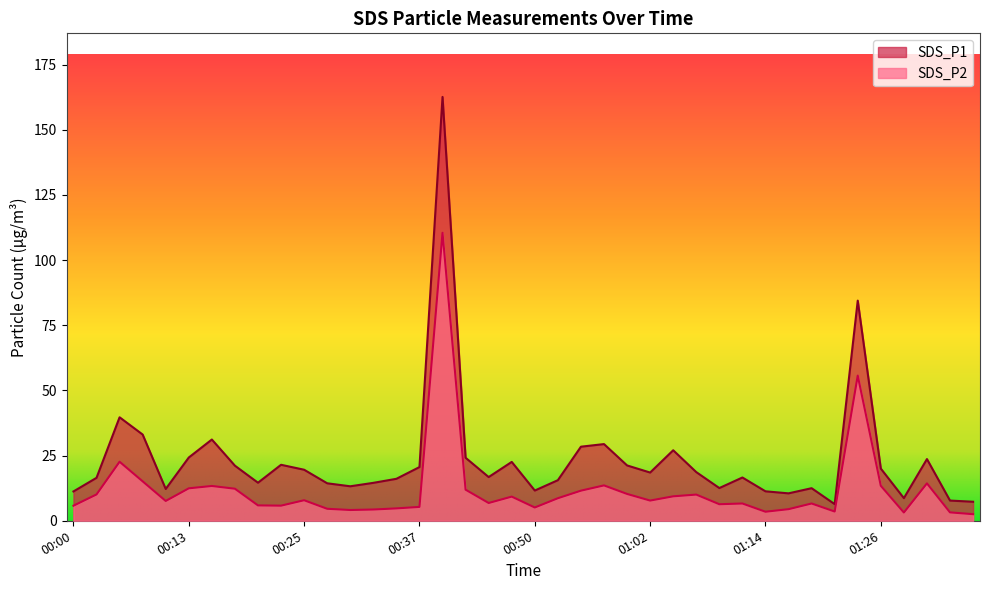

What is the label of the 40th point from the left?

01:36